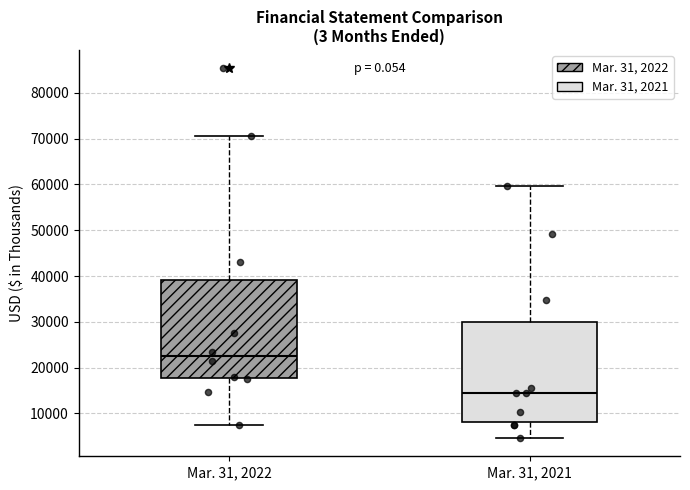

Which box has the lowest median line?

Mar. 31, 2021